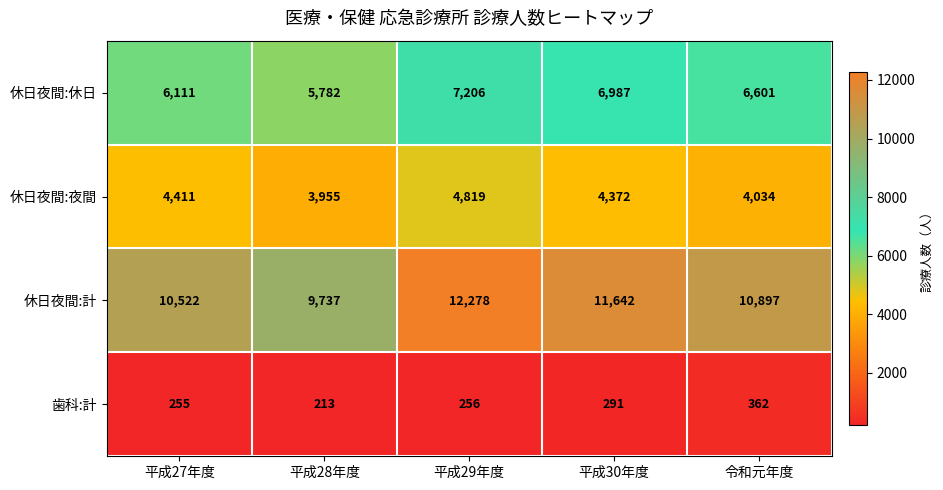

Between 平成28年度 and 平成29年度, which series saw the biggest shift?

休日夜間:計